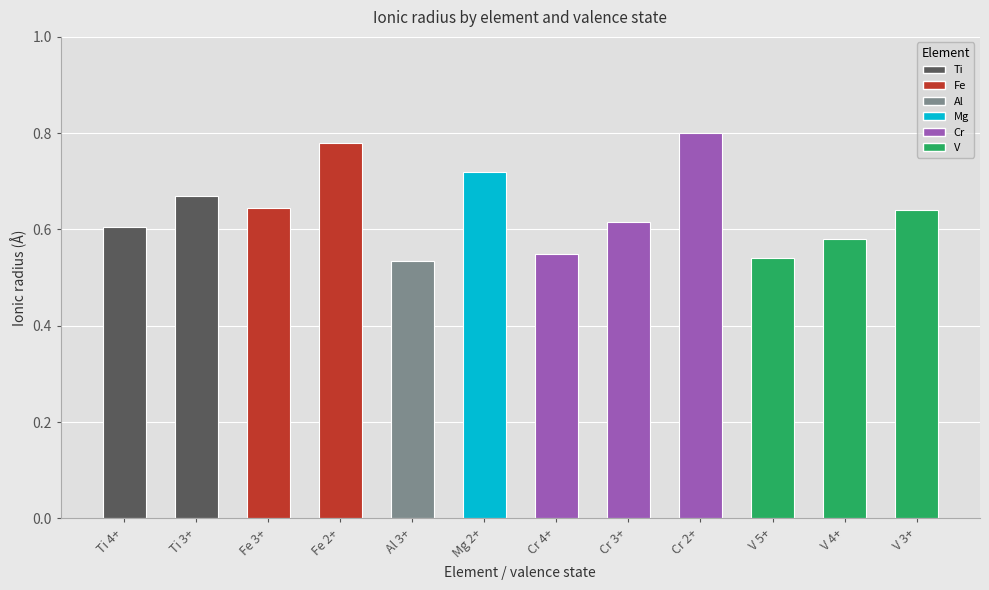

True or false: the data shows 0.6 at Ti 4+.

True